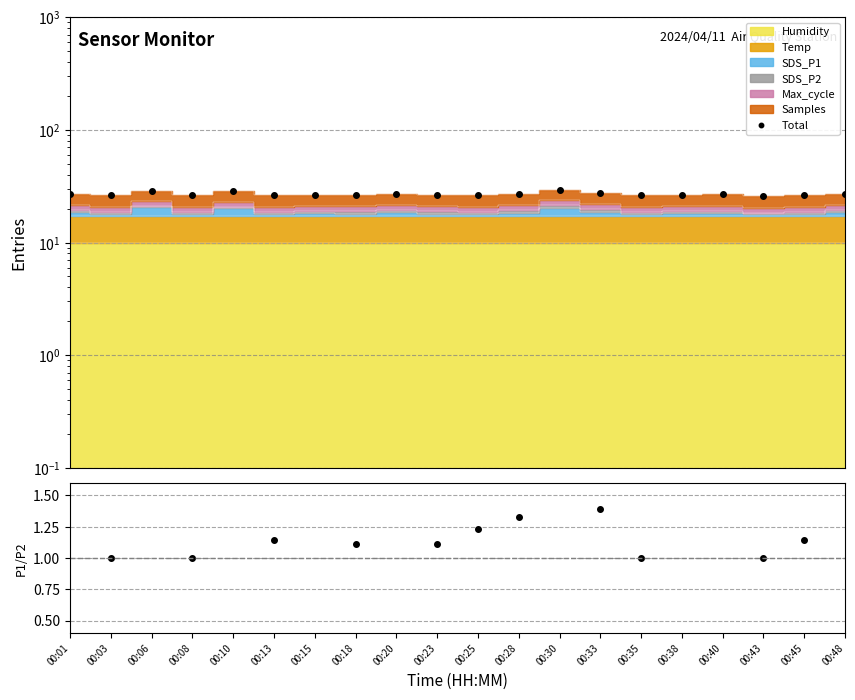

At which category does SDS_P1/SDS_P2 reach its first local valley?

00:03